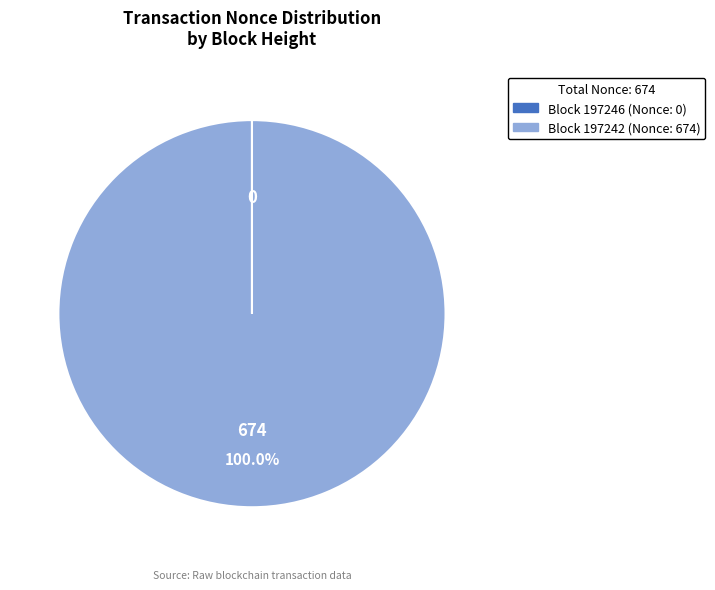

Is there a majority slice in this chart?

Yes